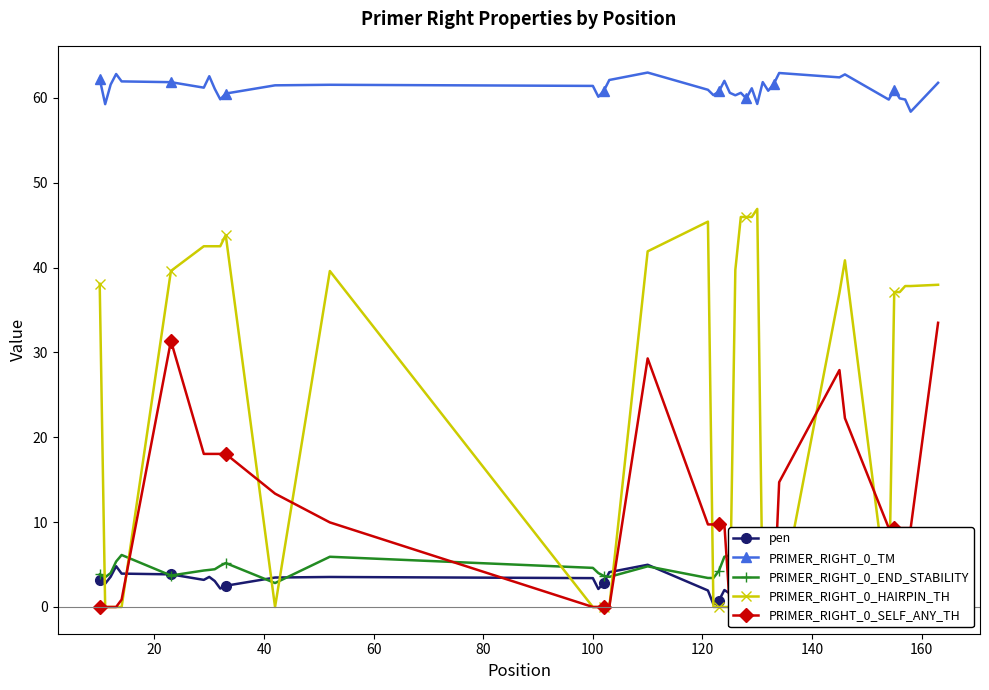

How many distinct data groups are displayed?

5